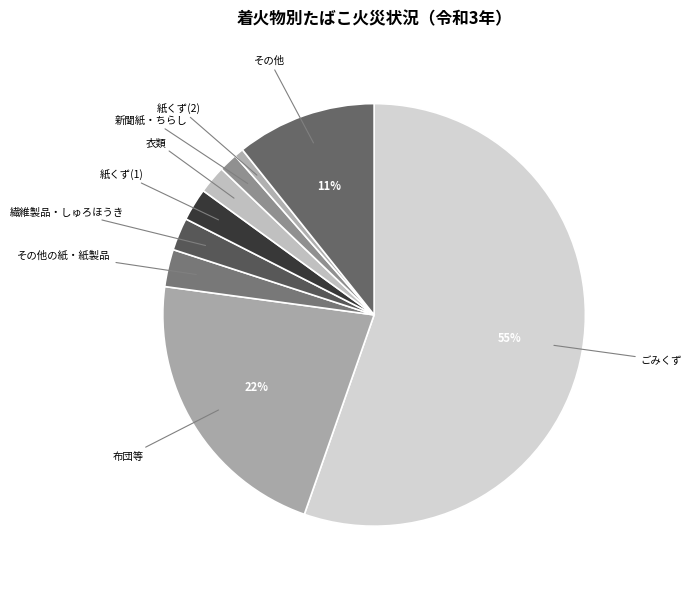

Is it true that 新聞紙・ちらし is 12% of the pie?

False